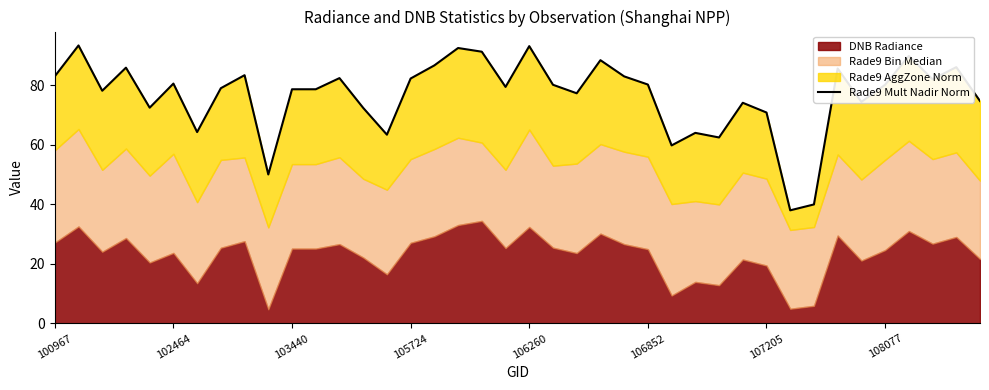

Reading left to right, list all the values displayed in this chart.

82.9	93.3	78.1	85.8	72.4	80.5	64.2	78.9	83.3	50.0	78.6	78.6	82.3	72.3	63.3	82.2	86.6	92.4	91.2	79.4	93.1	80.1	77.2	88.3	82.9	80.2	59.7	64.0	62.4	74.0	70.8	38.0	39.9	85.6	74.4	80.1	89.8	81.9	86.0	74.6